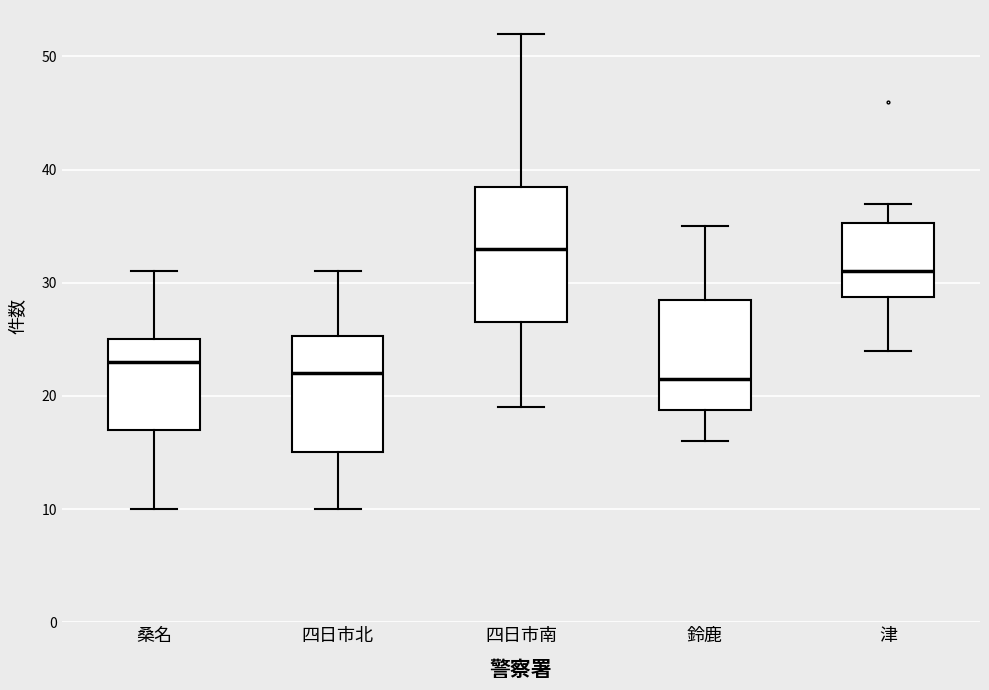

Reading left to right, transcribe this box plot: for each box, give where its median line is, the range the box spans, and where its two whiskers end, as read against the y-axis. The values are not printed on the chart, so give them approximately, as read against the axis.

桑名: median 23, box 17 to 25, whiskers 10 to 31
四日市北: median 22, box 15 to 25, whiskers 10 to 31
四日市南: median 33, box 27 to 39, whiskers 19 to 52
鈴鹿: median 22, box 19 to 29, whiskers 16 to 35
津: median 31, box 29 to 35, whiskers 24 to 37